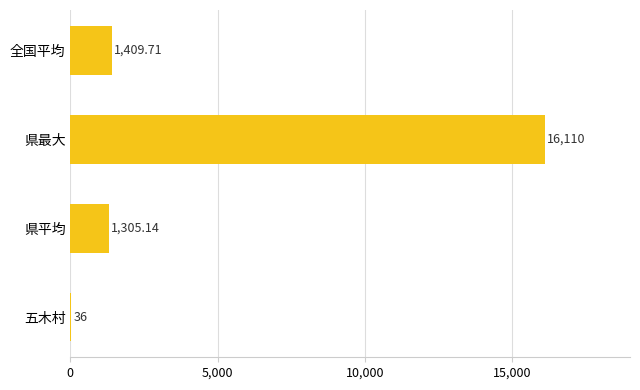

What is the sum of the values at 県最大 and 五木村?

16146.0